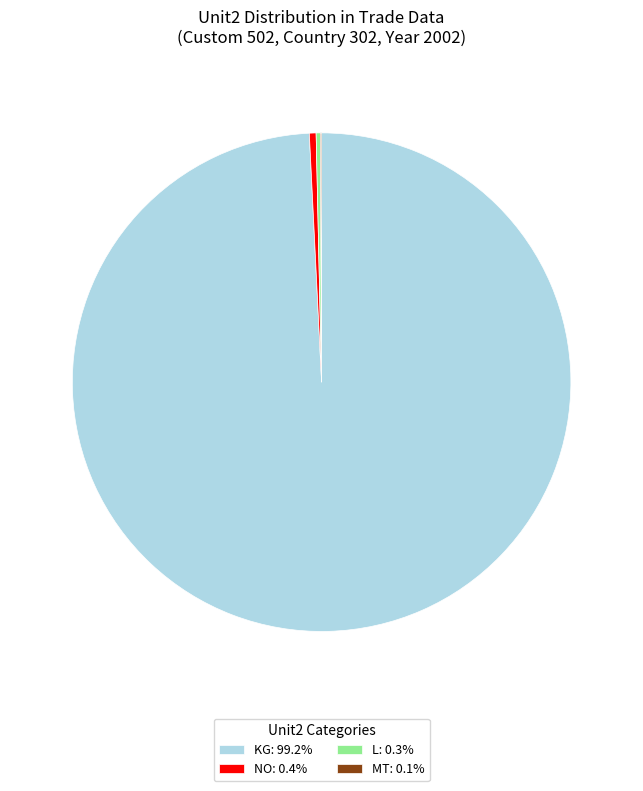

Does KG: 99.2% account for over 50% of the chart?

Yes